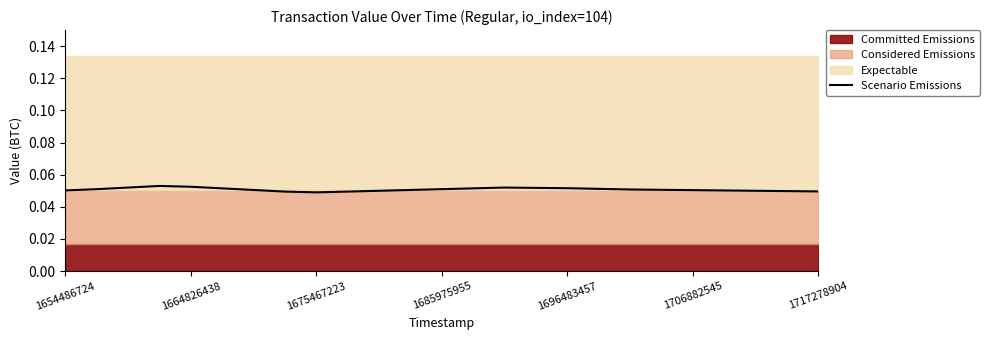

Is it true that Scenario Emissions equals 0.1 at 1675467223?

False